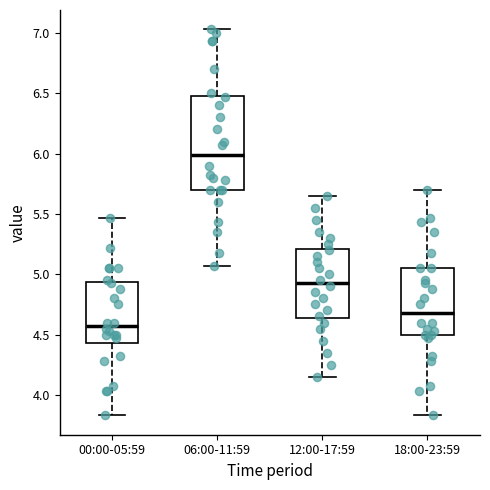

Reading left to right, transcribe this box plot: for each box, give where its median line is, the range the box spans, and where its two whiskers end, as read against the y-axis. The values are not printed on the chart, so give them approximately, as read against the axis.

00:00-05:59: median 4.60, box 4.45 to 4.95, whiskers 3.85 to 5.45
06:00-11:59: median 6.00, box 5.70 to 6.50, whiskers 5.05 to 7.05
12:00-17:59: median 4.95, box 4.65 to 5.20, whiskers 4.15 to 5.65
18:00-23:59: median 4.70, box 4.50 to 5.05, whiskers 3.85 to 5.70